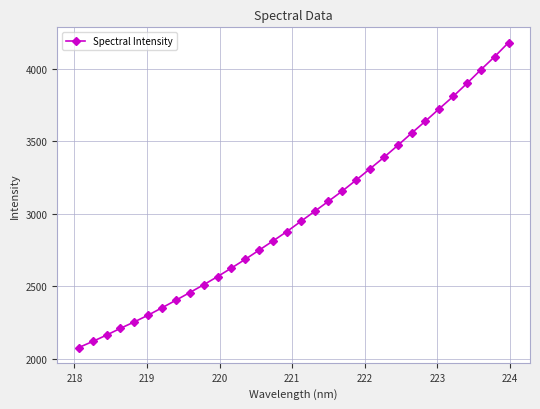

True or false: there are more than 2 points higher than both neighbors.

False